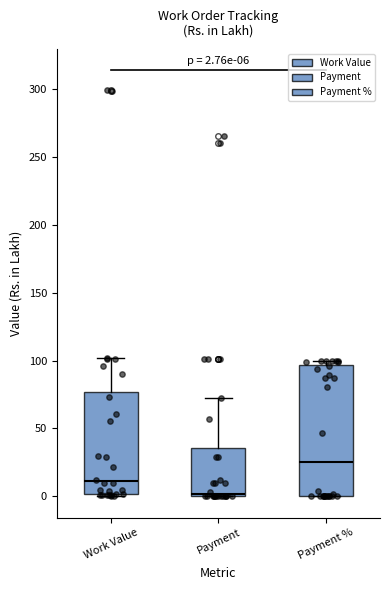

Which box's median line is the lowest?

Payment